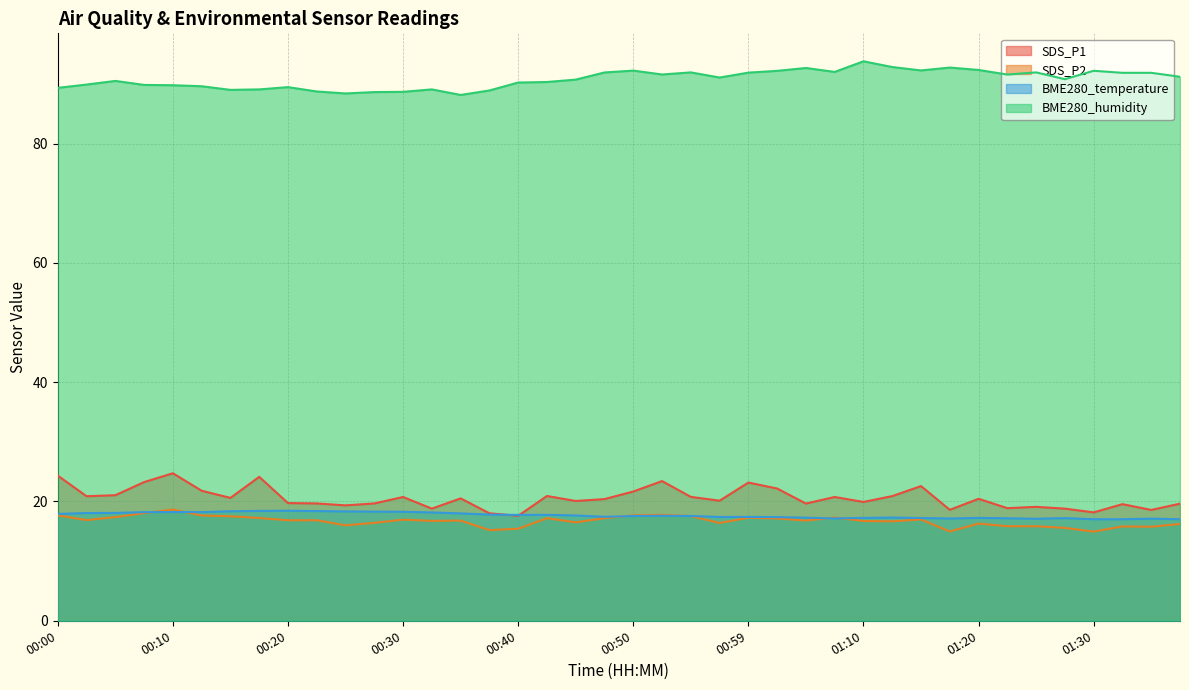

What is the sum of all BME280_temperature values?

707.0